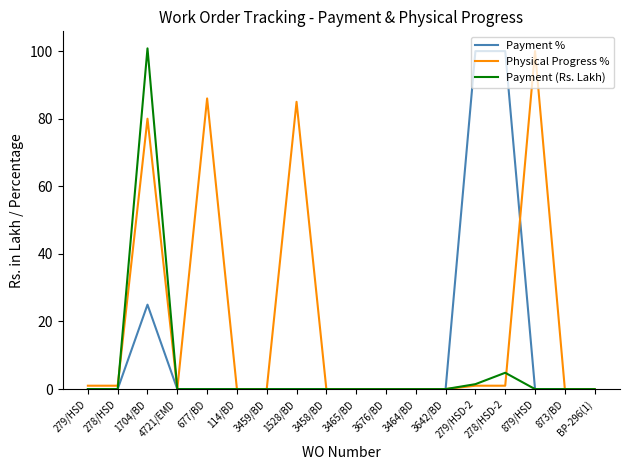

Rank the series by their average value, from lowest to highest.

Payment (Rs. Lakh), Payment %, Physical Progress %